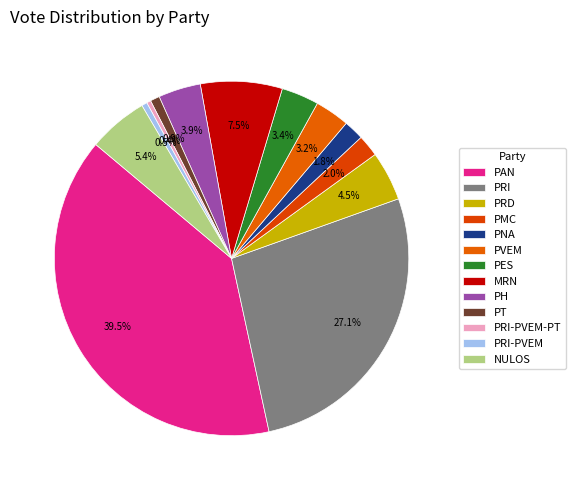

Is it true that PRD is 19% of the pie?

False